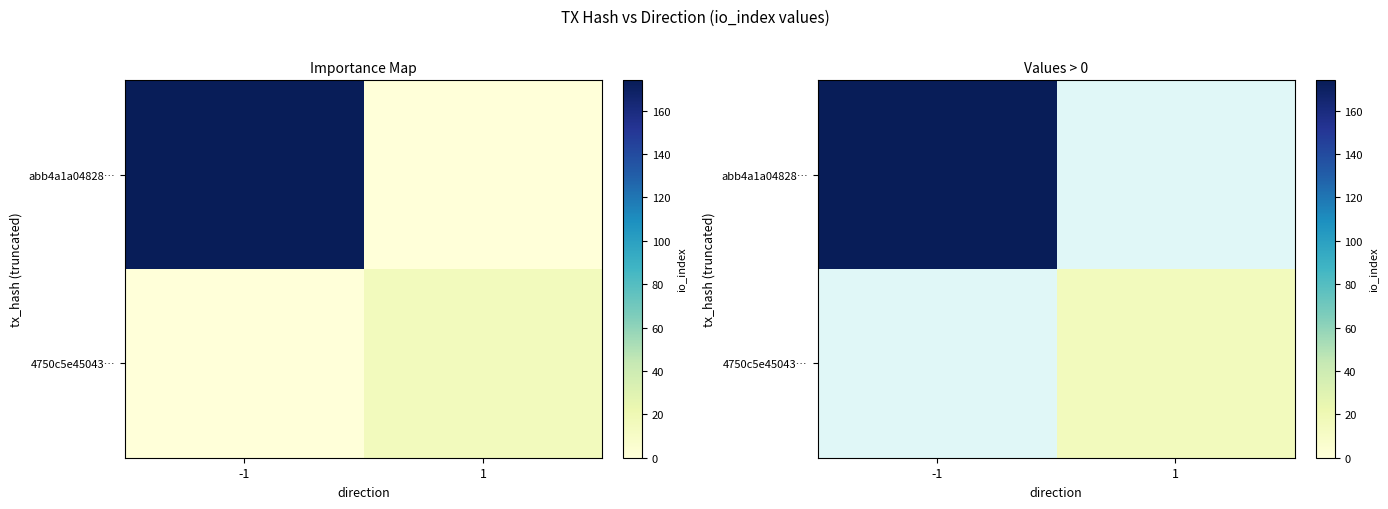

At how many categories does at least one series exceed 93?

1